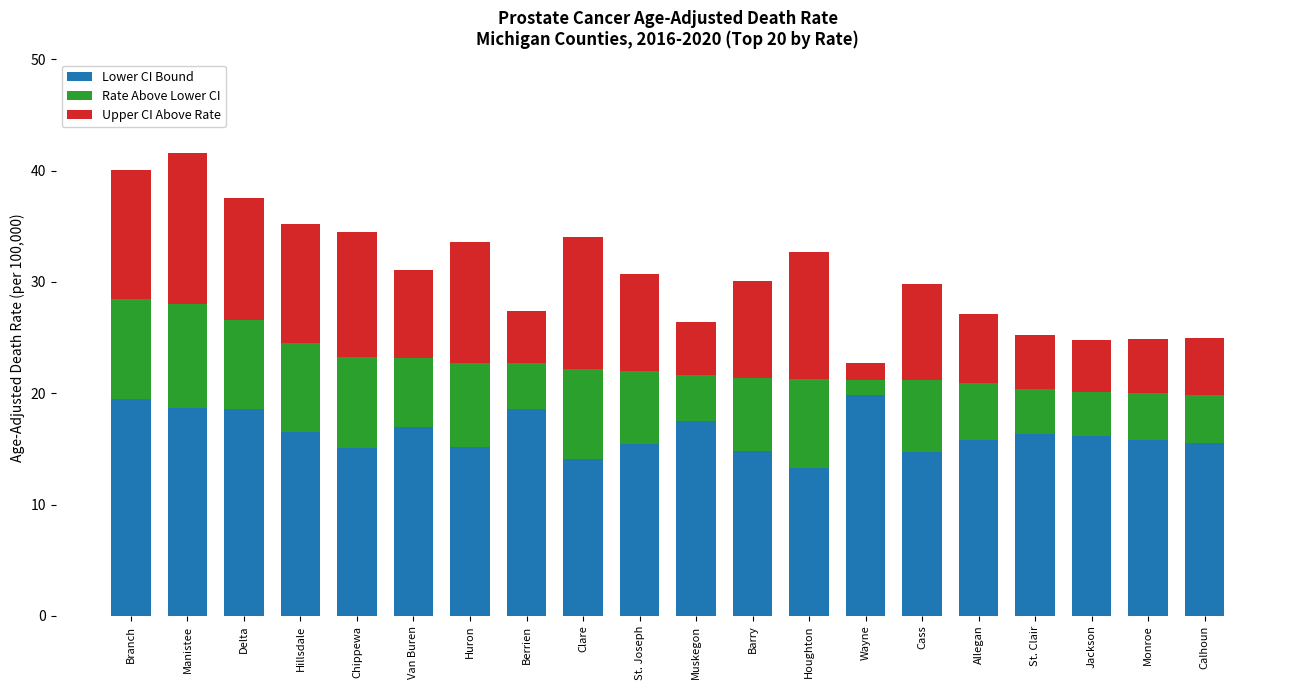

What is the difference between the maximum and minimum values in the Lower CI Bound series?

6.5